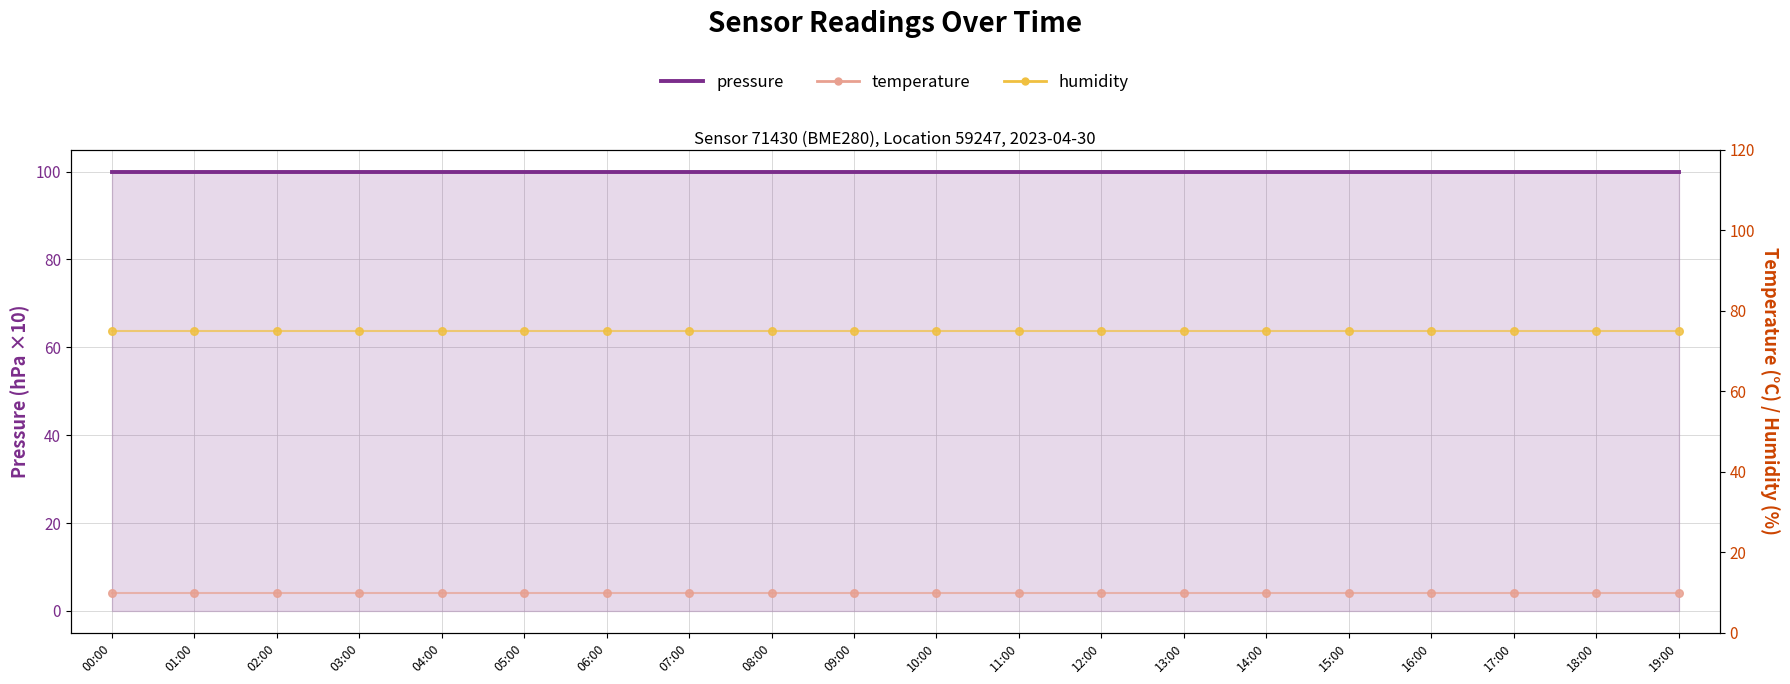

Which series reaches the maximum Y coordinate?

pressure